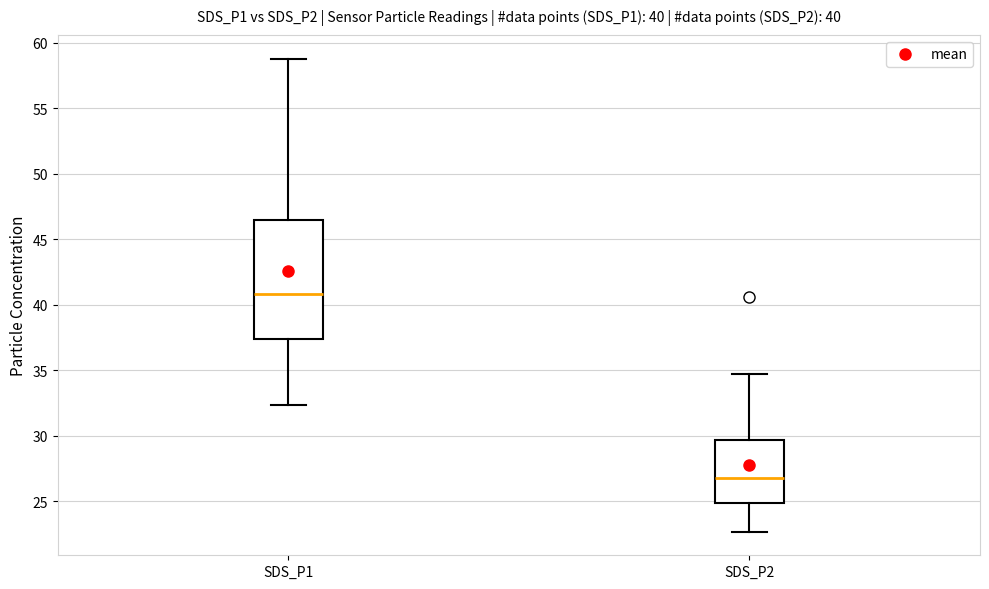

Which box has the lowest median line?

SDS_P2